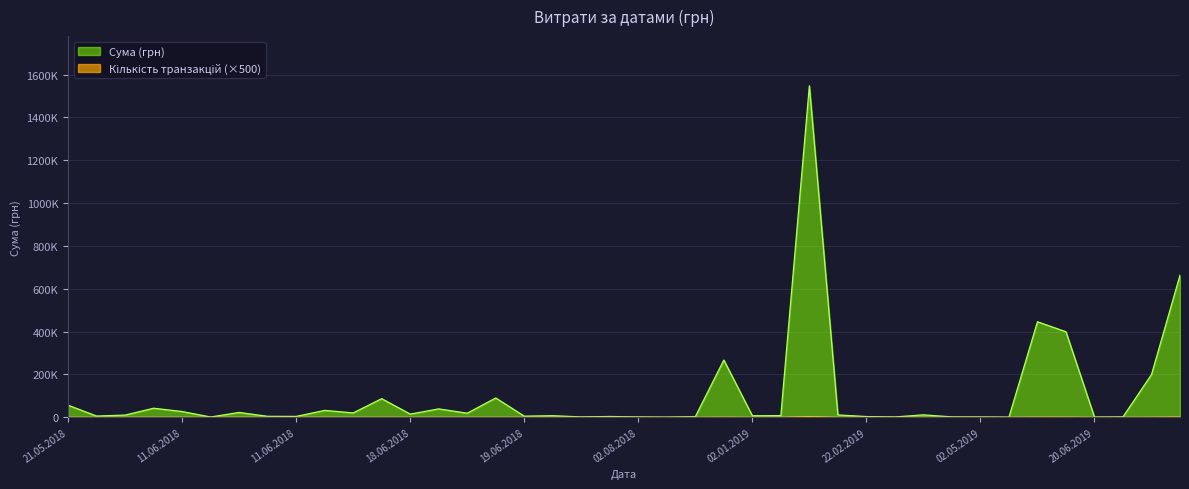

Does the chart display data point markers on the line(s)?

No